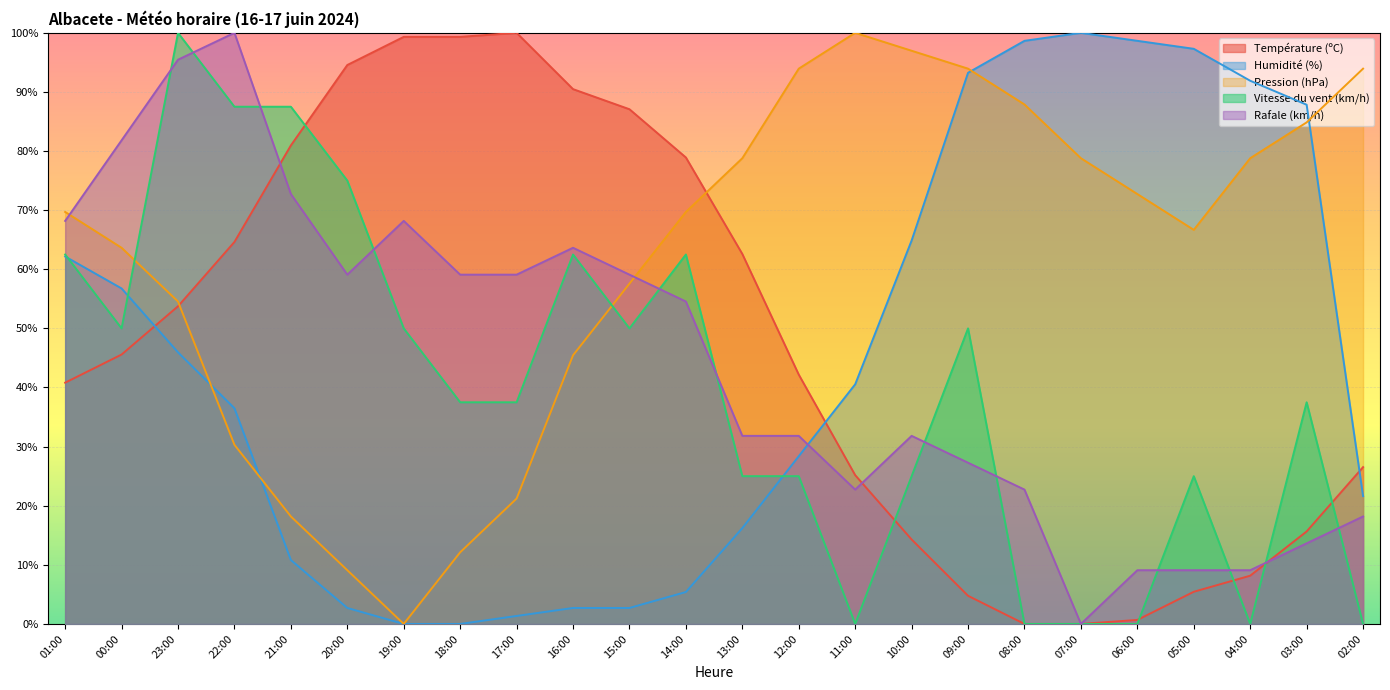

What is the highest value of the Vitesse du vent (km/h) series?

100.0